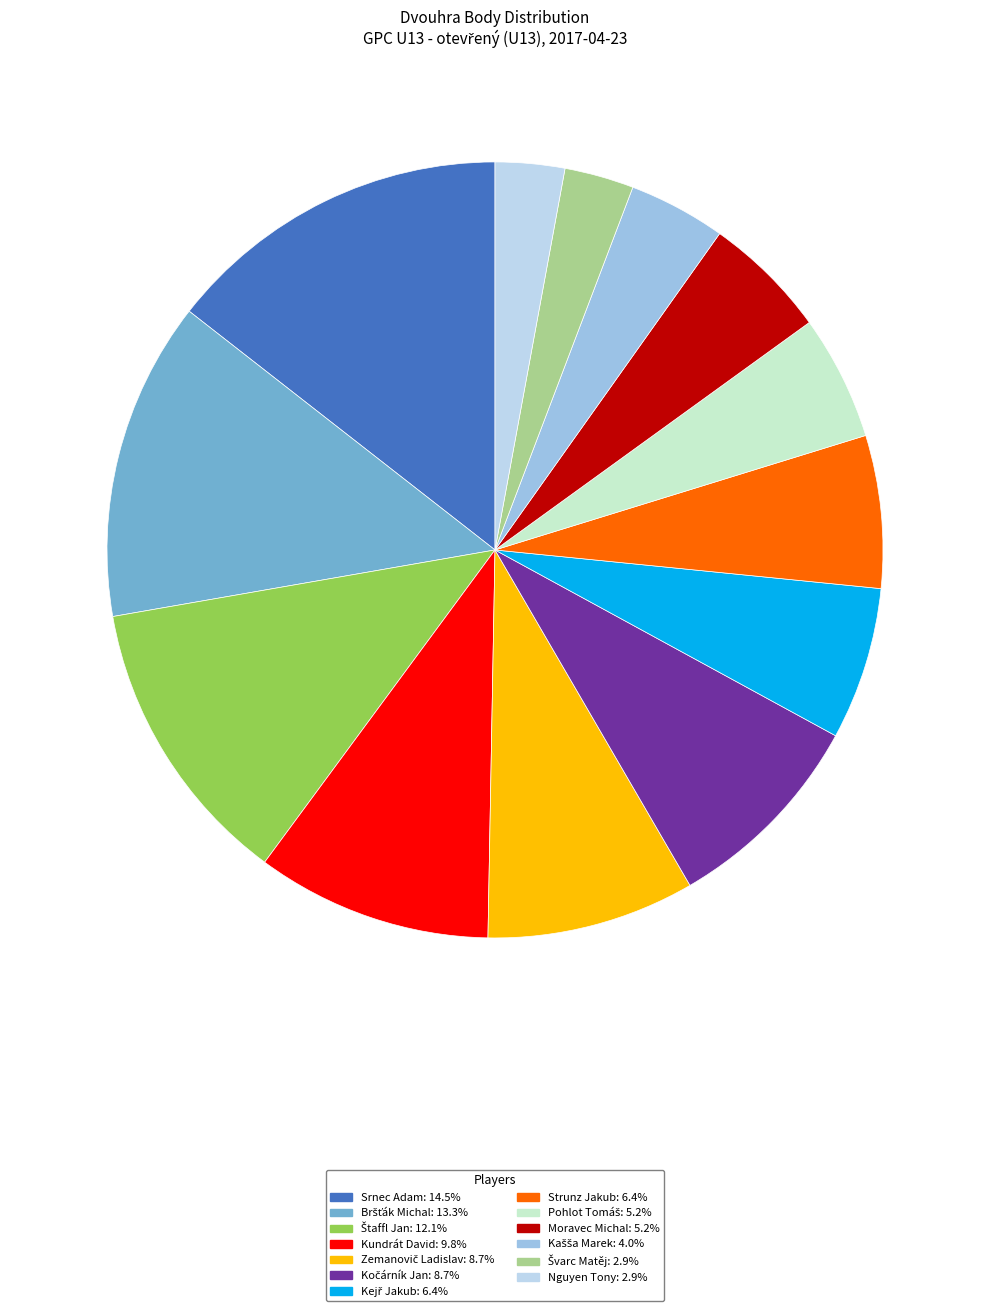

Which slice is the largest?

Srnec Adam